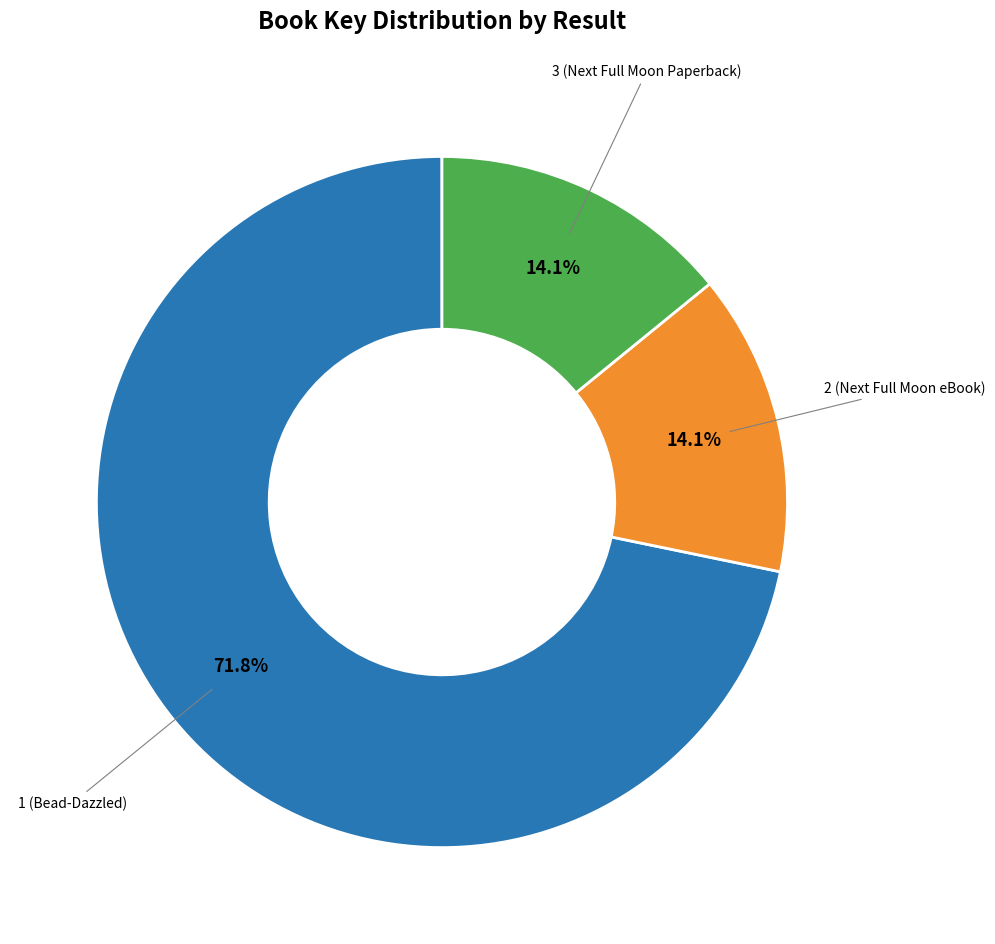

To the nearest percent, what is the combined percentage of 2 (Next Full Moon eBook) and 1 (Bead-Dazzled)?

86%